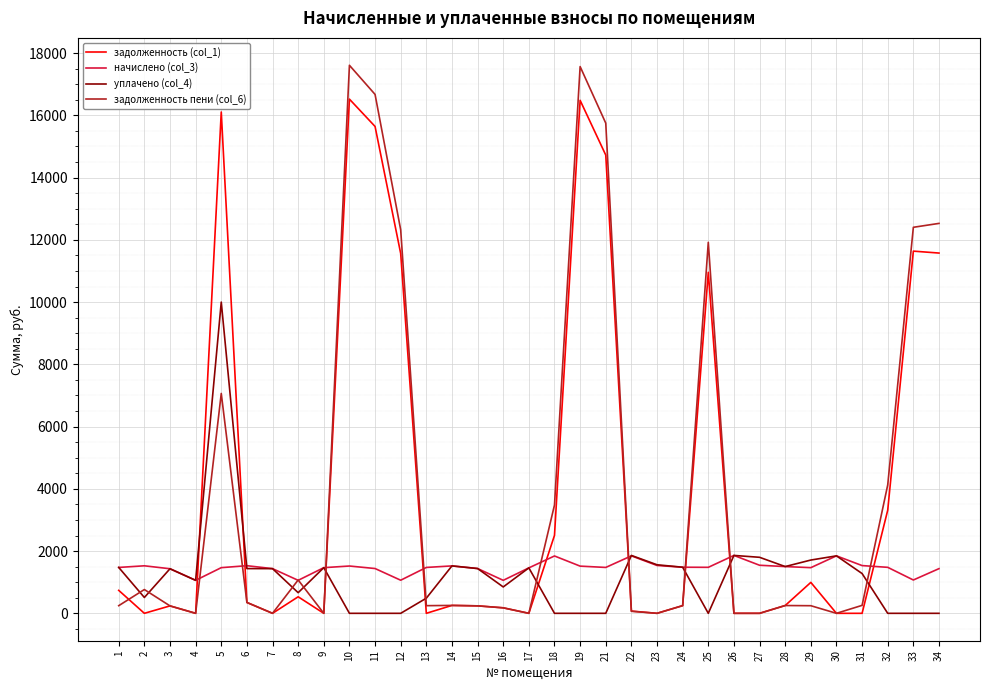

The value of задолженность пени (col_6) at 32 is 4125.2. True or false?

True